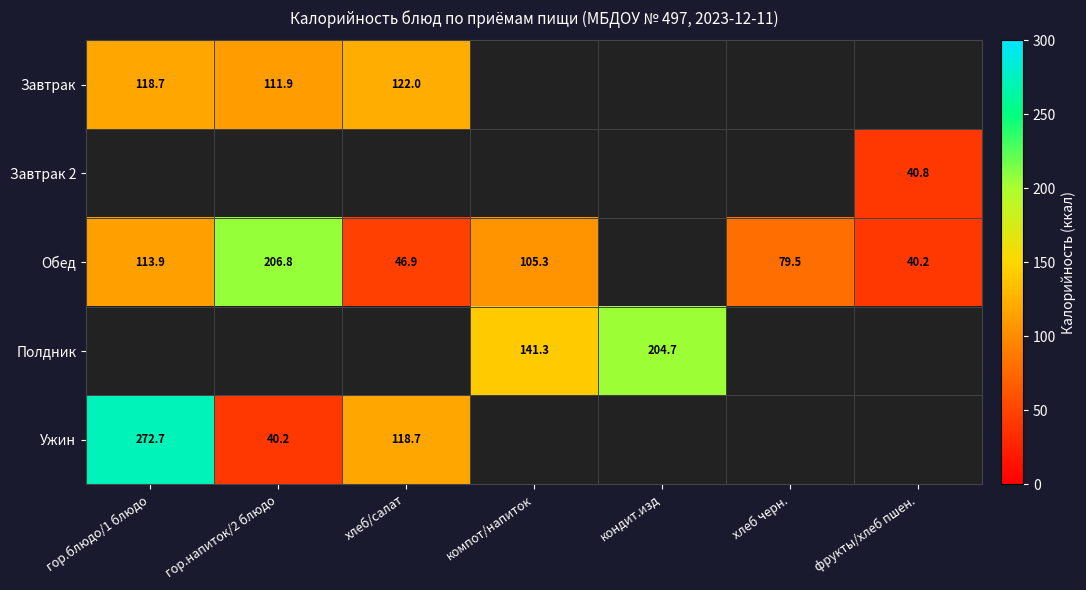

Is it true that Обед equals 135.2 at хлеб черн.?

False